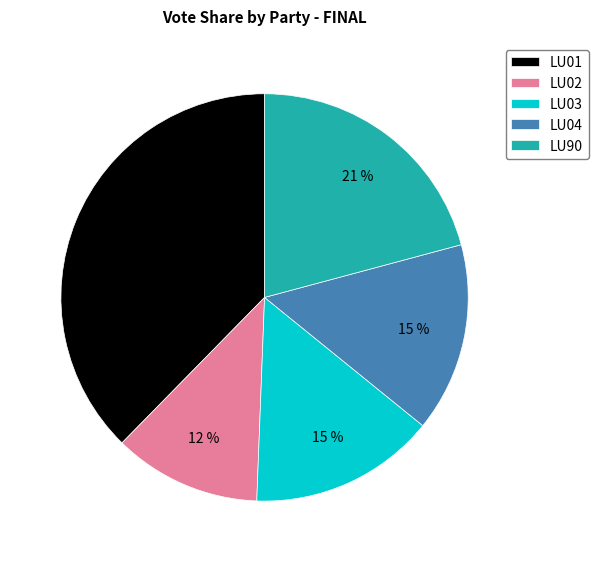

Do LU03 and LU01 together represent more than half of the pie?

Yes